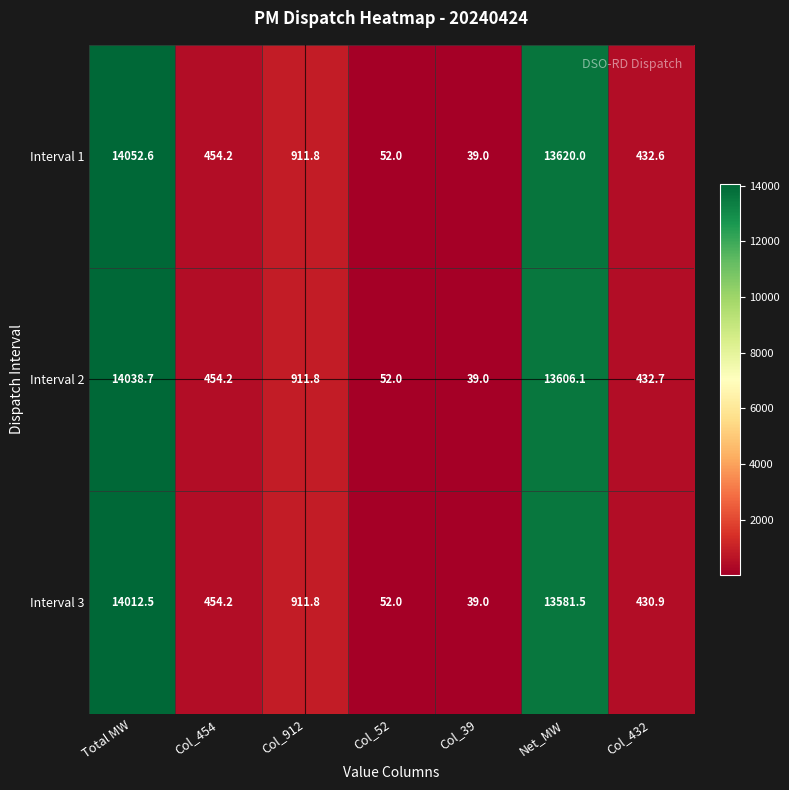

Which category has the highest value in the Interval 3 series?

Total MW